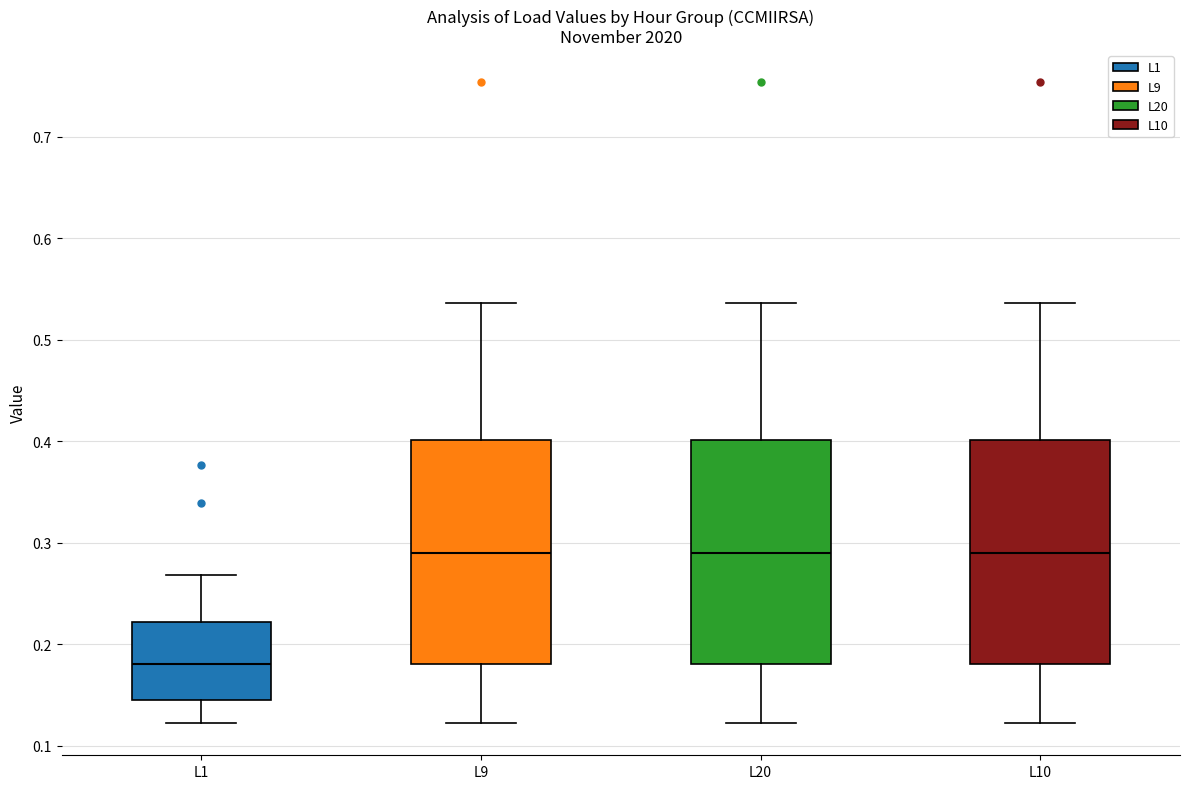

Where is the upper edge of the box for L1 on the y-axis? The values are not printed on the chart, so give them approximately, as read against the axis.

0.22